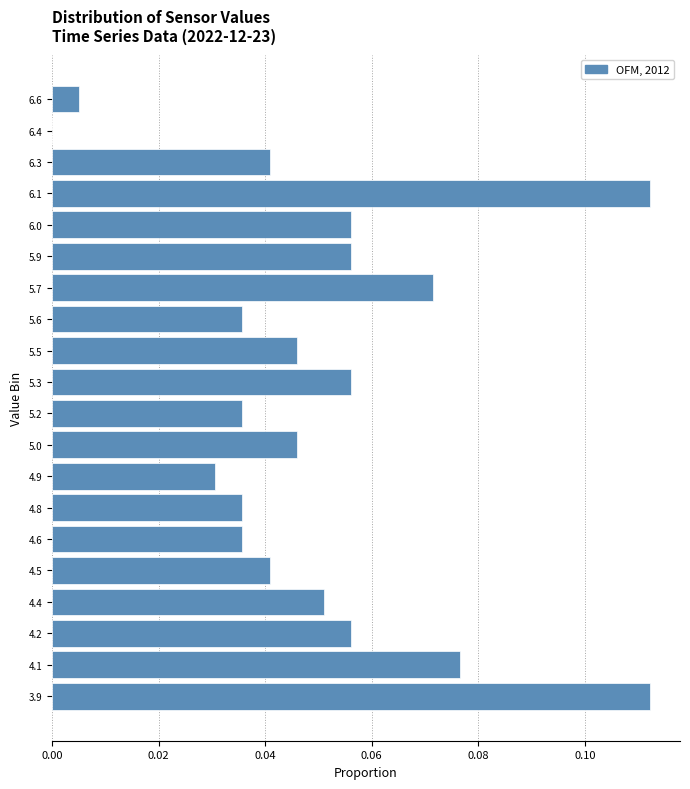

Which has a higher value, 4.8 or 6.6?

4.8